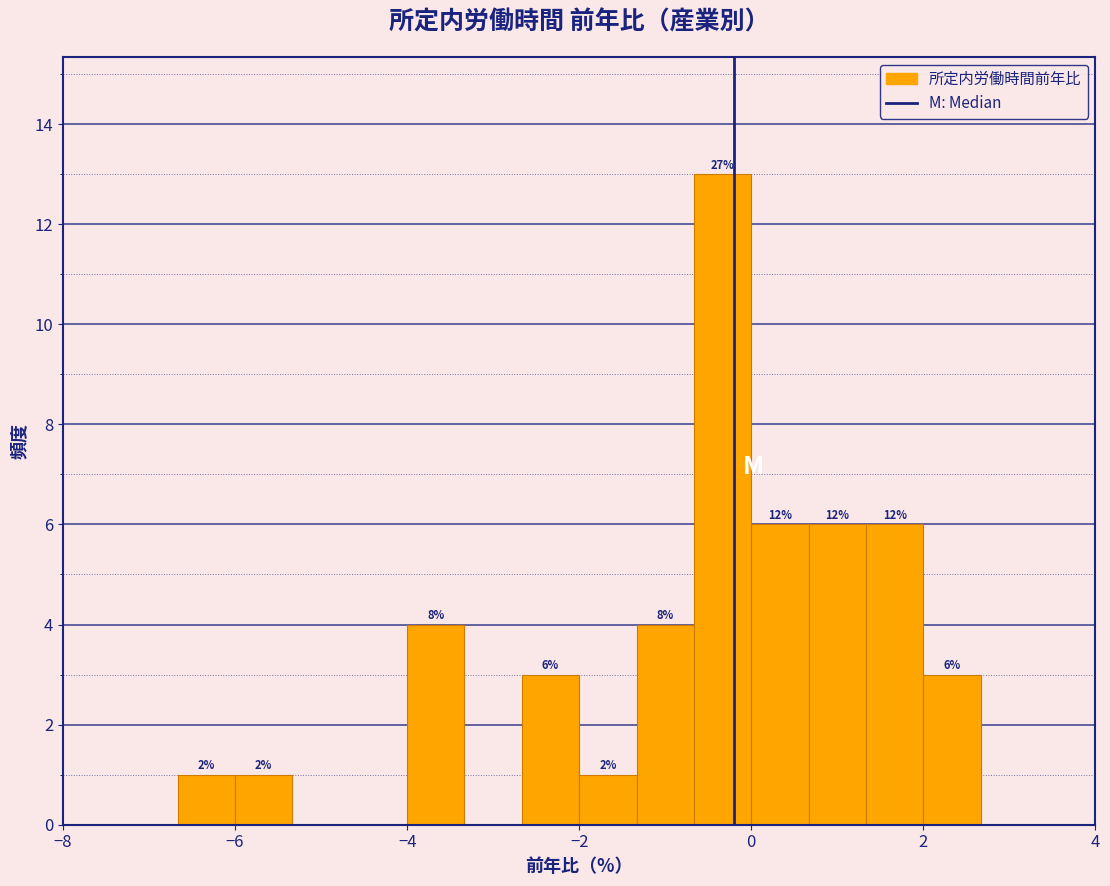

Around what value on the x-axis is the tallest bar? Give the approximate position of its centre, as read against the axis.

-0.4